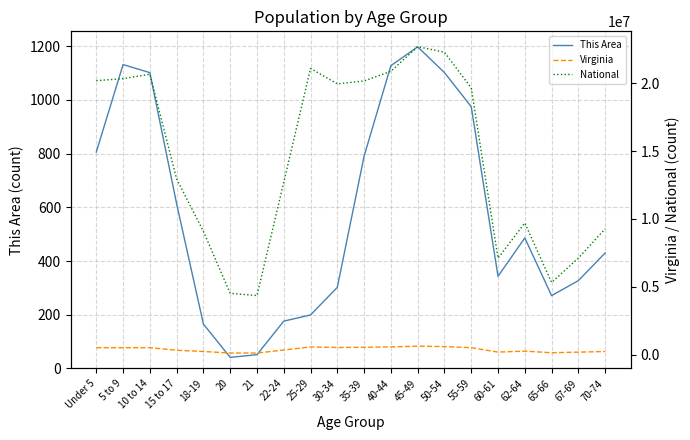

How many lines are shown in the chart?

3